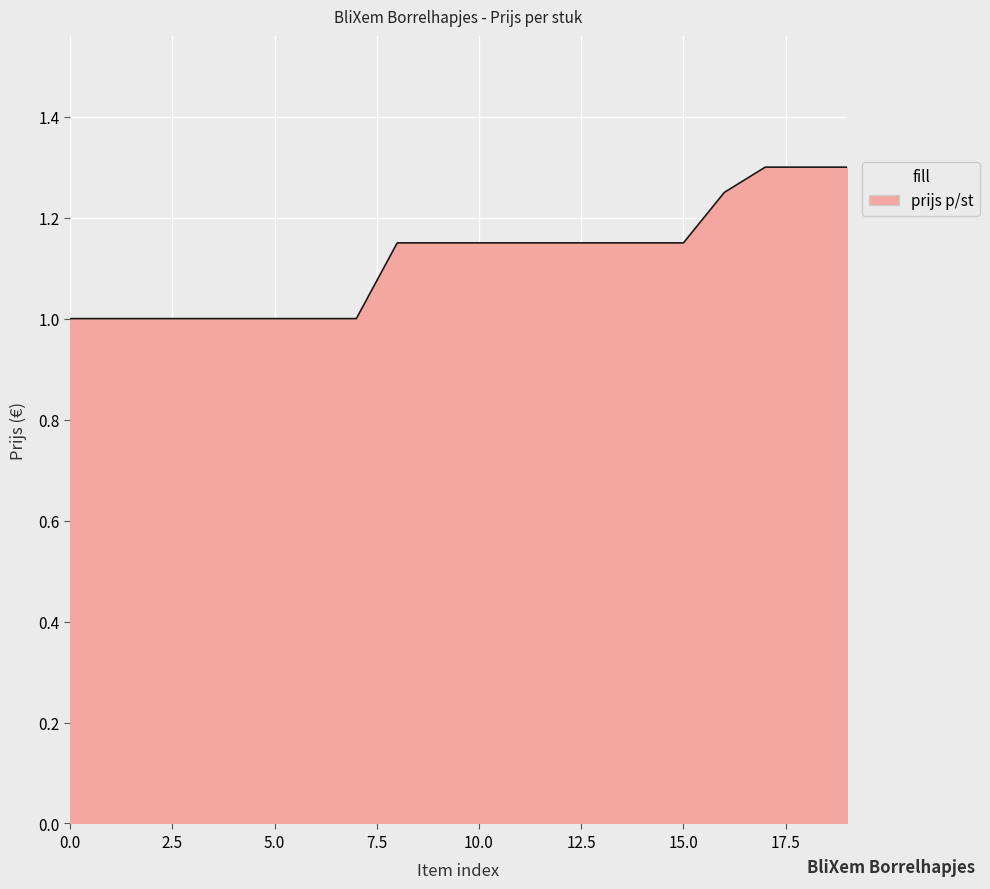

Does the chart have visible grid lines?

Yes